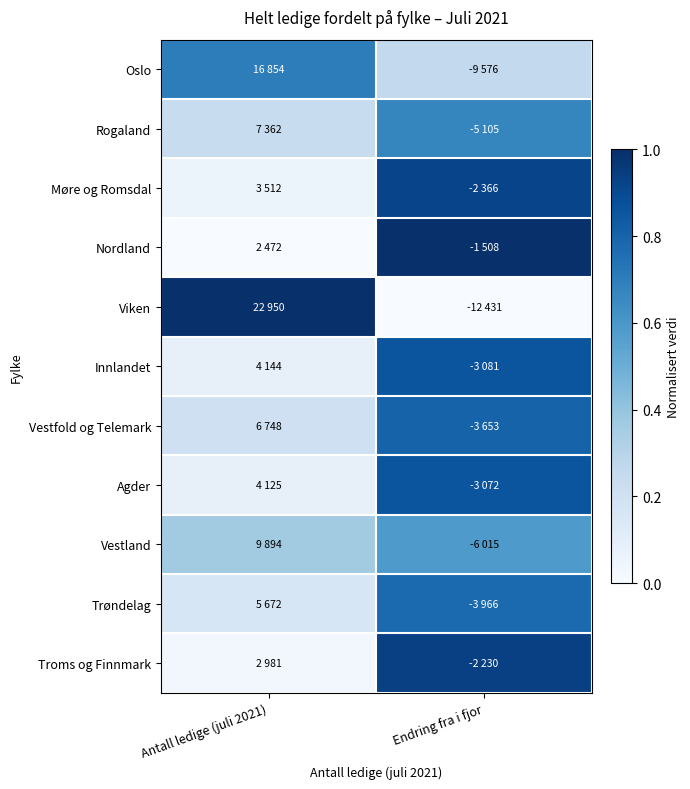

Which has a higher value, Endring fra i fjor or Antall ledige (juli 2021)?

Antall ledige (juli 2021)